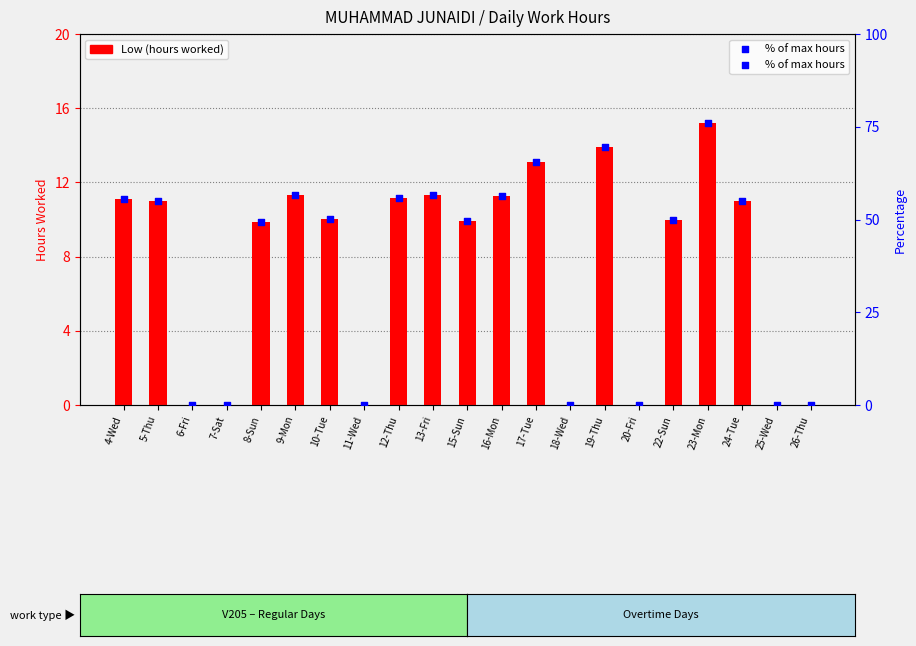

At which category is the sum across all series the highest?

23-Mon